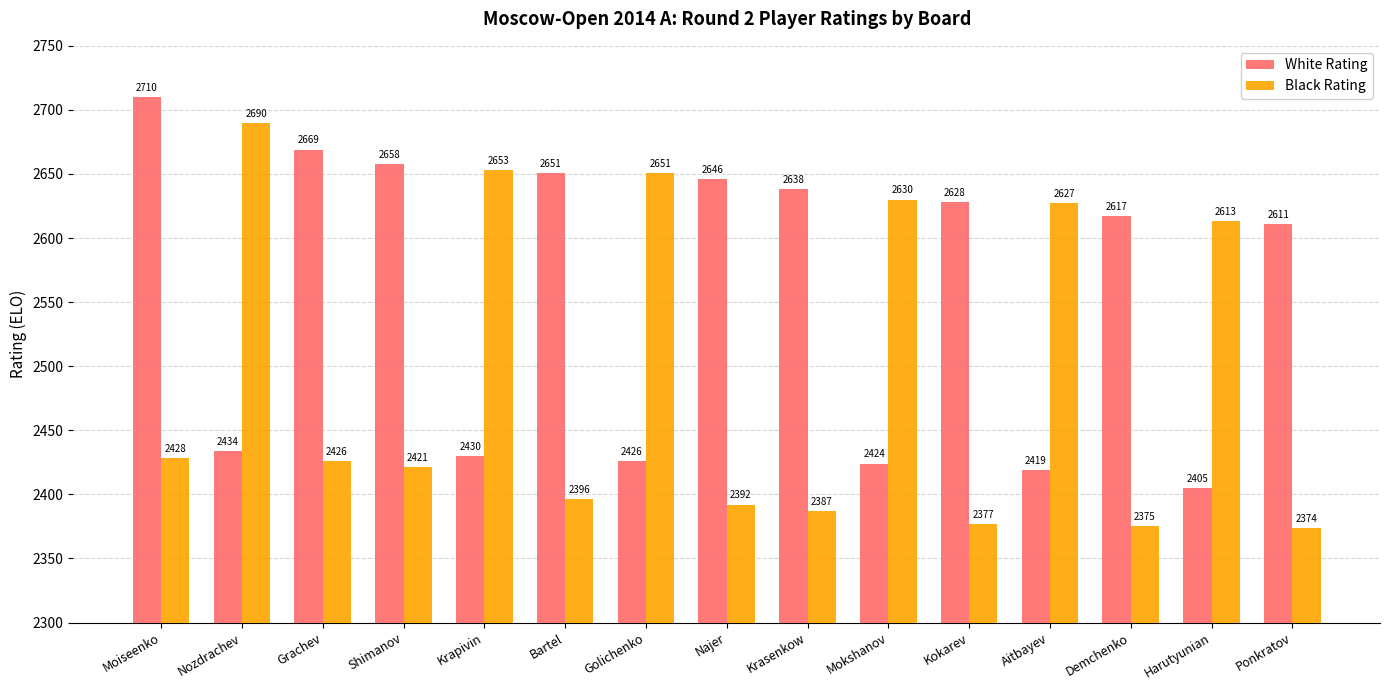

What is the label of the 1st bar from the left?

Moiseenko